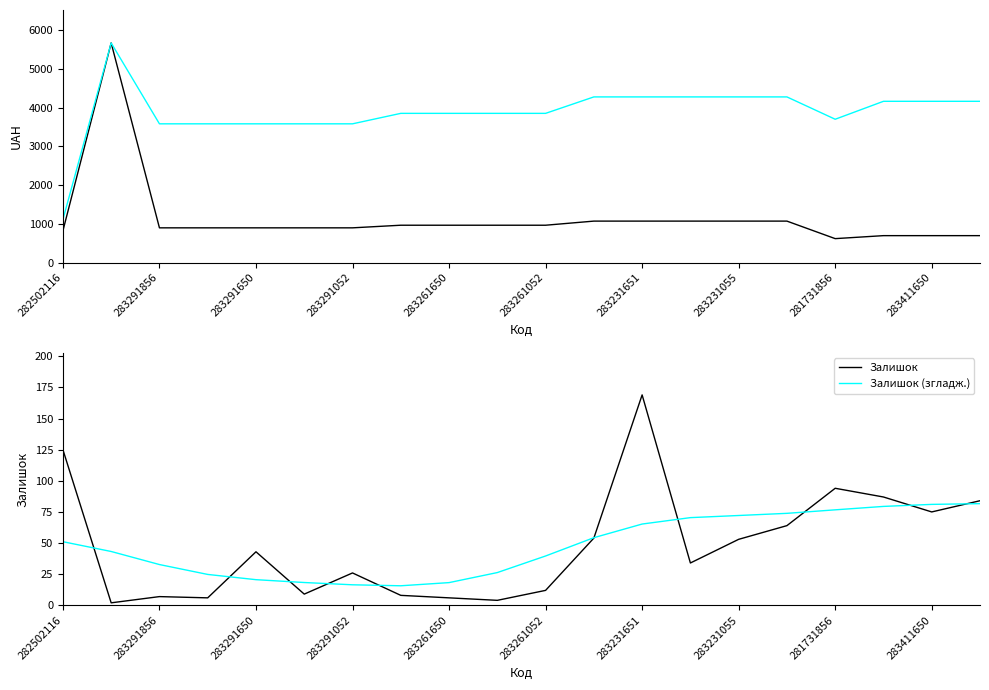

Which series has the largest total across all categories?

Доп. ціна